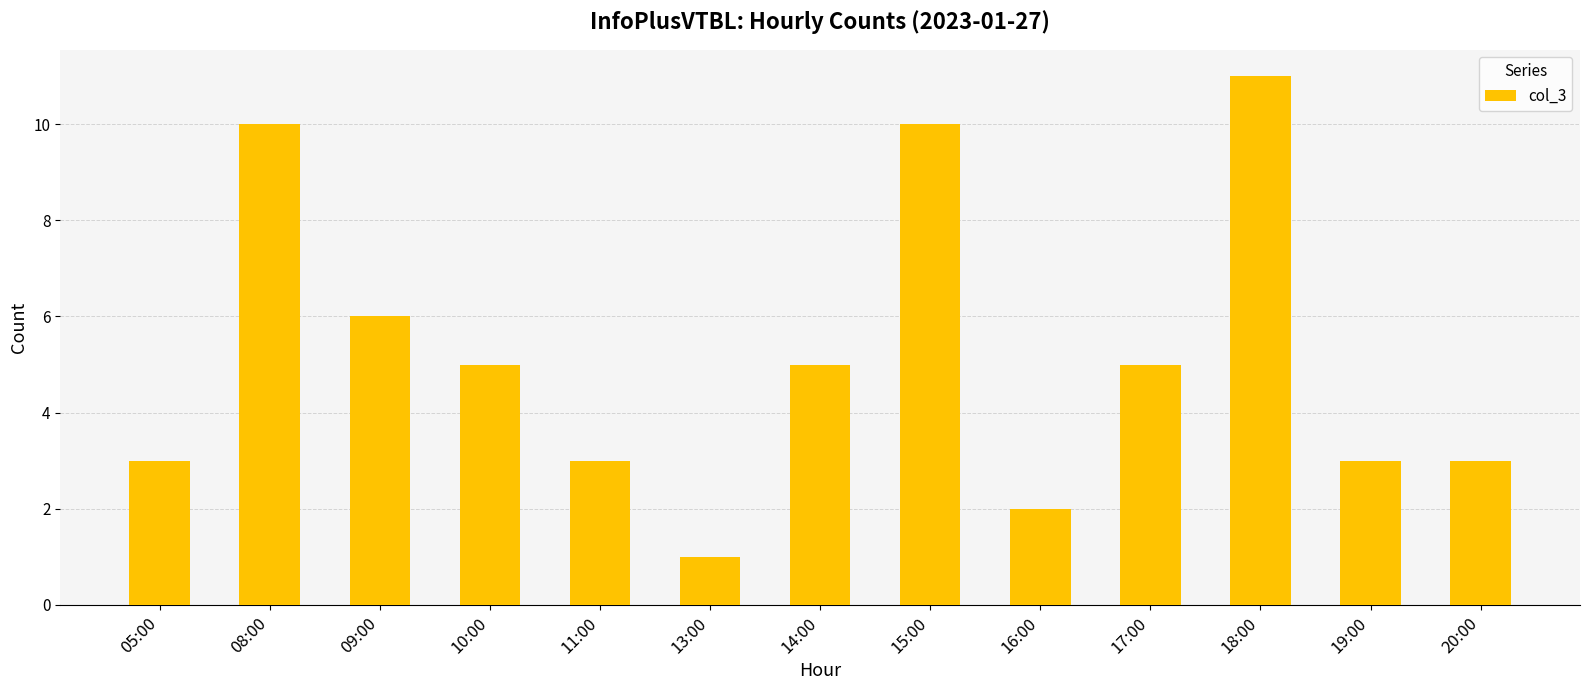

What is the average value?

5